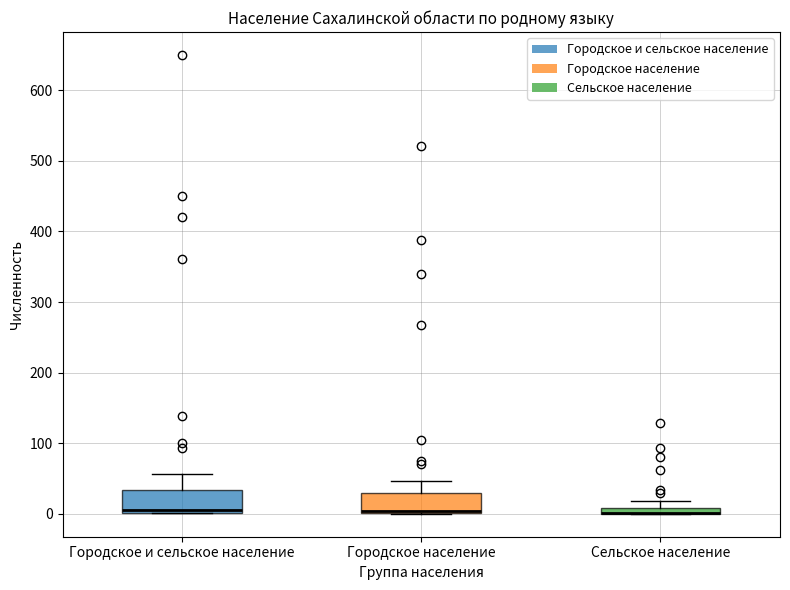

Where is the upper edge of the box for Сельское население on the y-axis? The values are not printed on the chart, so give them approximately, as read against the axis.

10